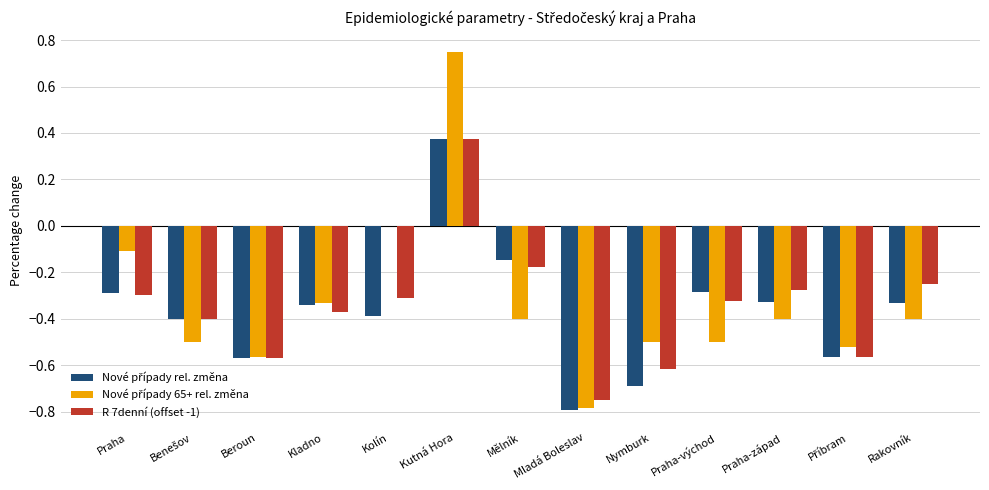

At which category is the sum across all series the highest?

Kutná Hora